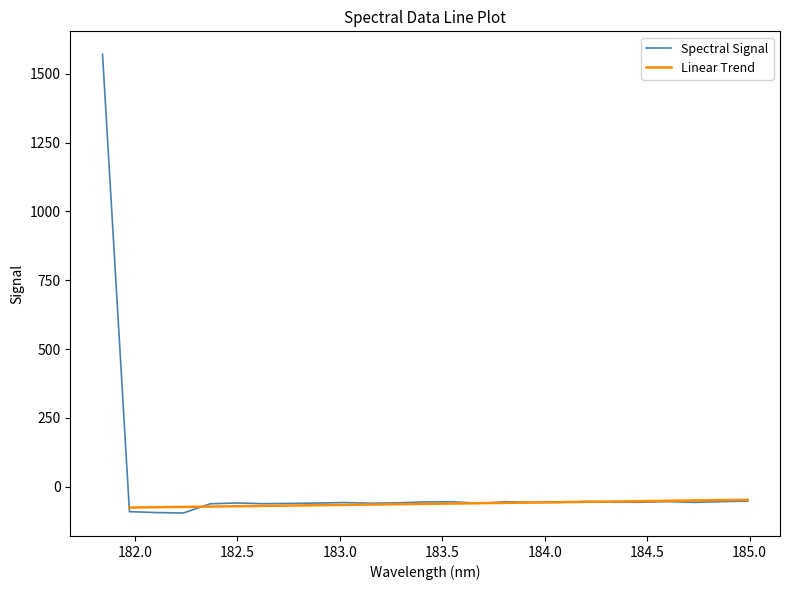

What is the lowest value of the Spectral Signal series?

-95.5